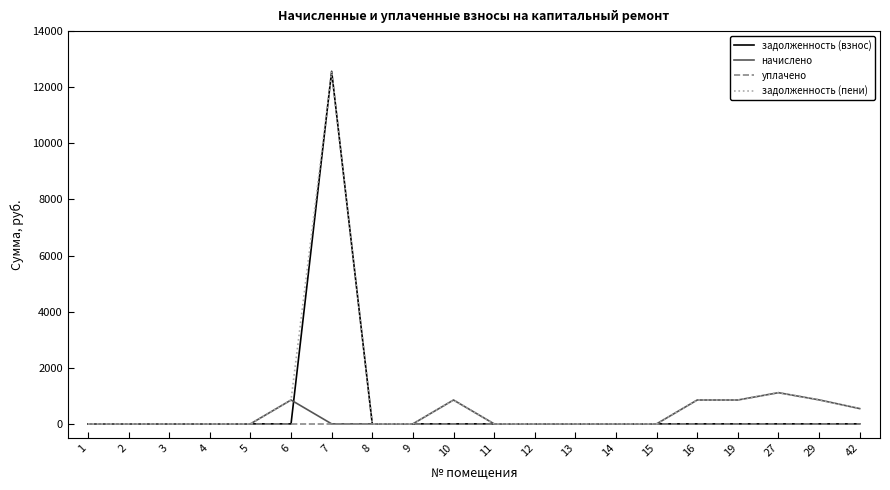

What is the spread (max minus min) of values at 42?

544.3